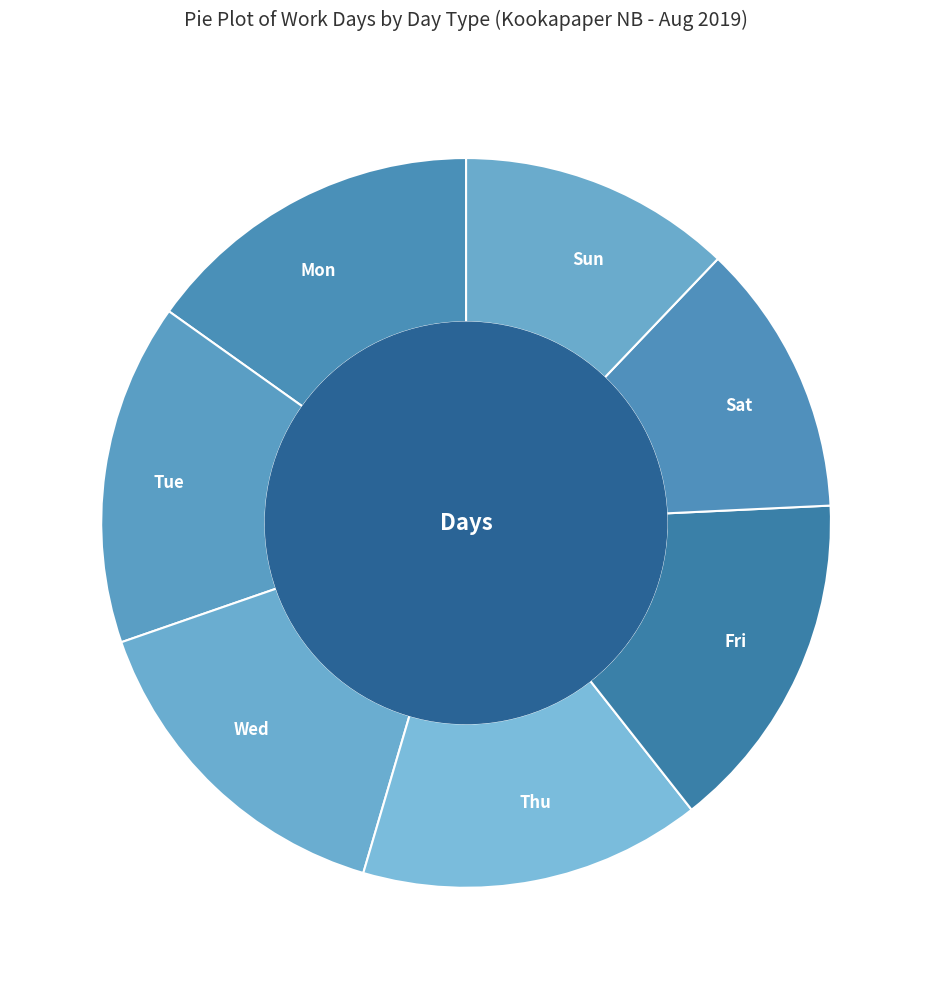

How many slices are in this pie chart?

7